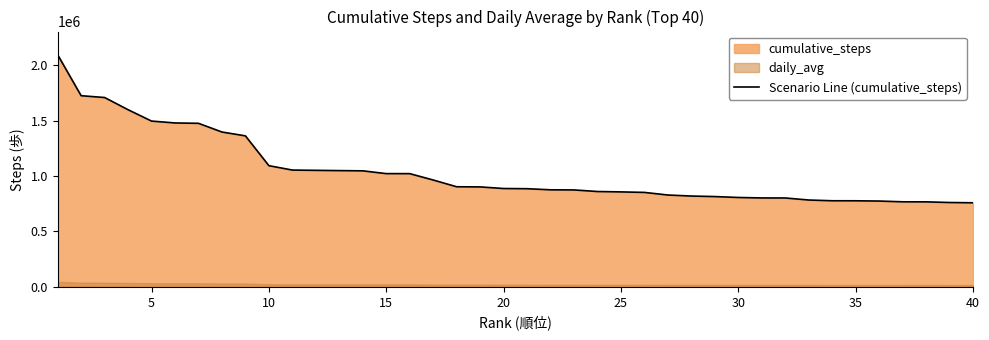

The value of Scenario Line (cumulative_steps) at 10 is 1910907. True or false?

False